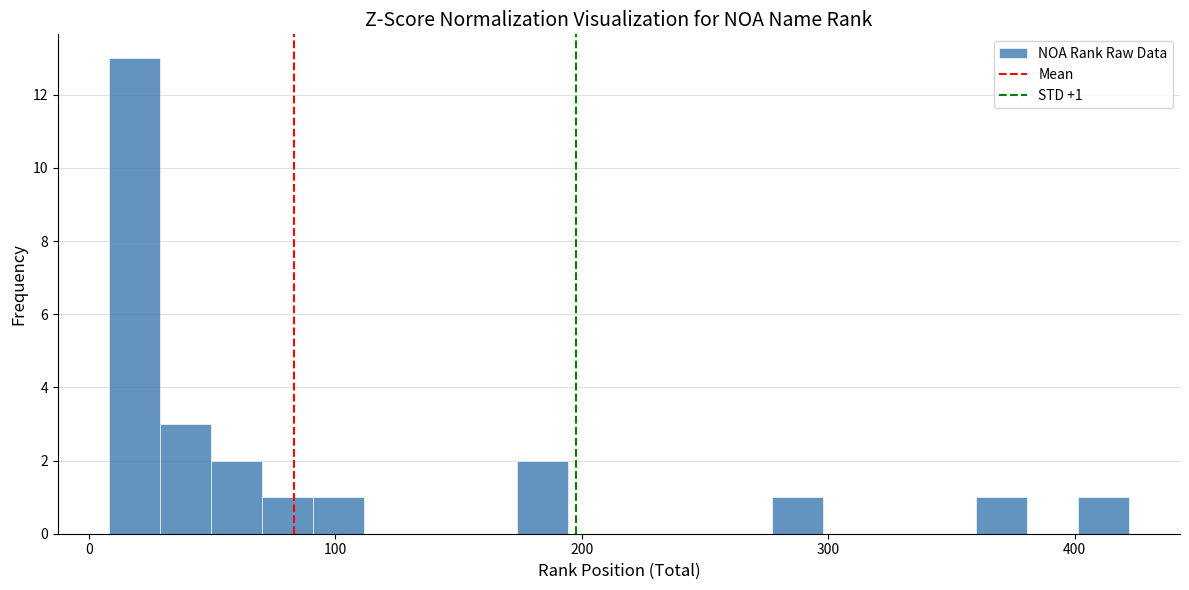

Read against the x-axis, roughly where is the centre of the tallest bar?

20